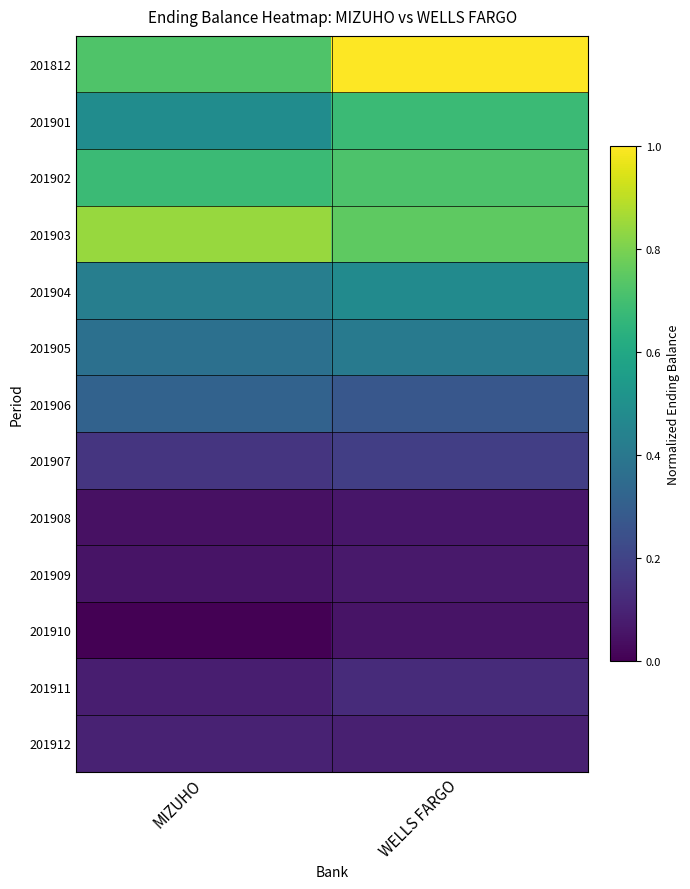

At which category is the sum across all series the highest?

WELLS FARGO